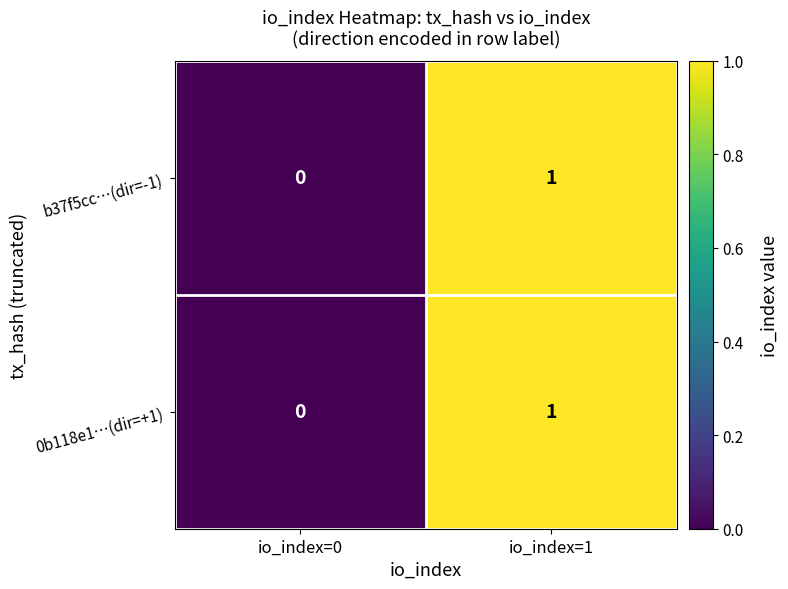

Is the value of b37f5cc…(dir=-1) at io_index=0 greater than the value of 0b118e1…(dir=+1) at io_index=1?

No